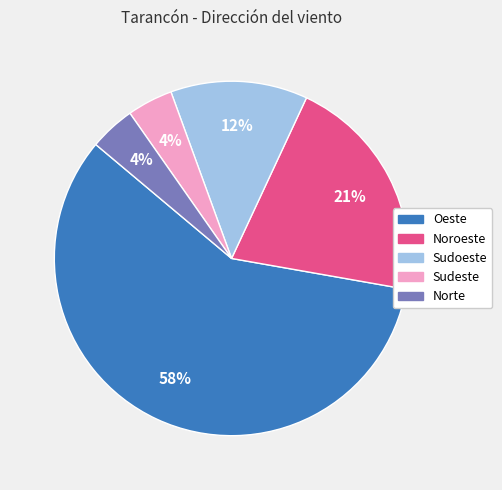

The Noroeste slice represents 21% of the pie. True or false?

True